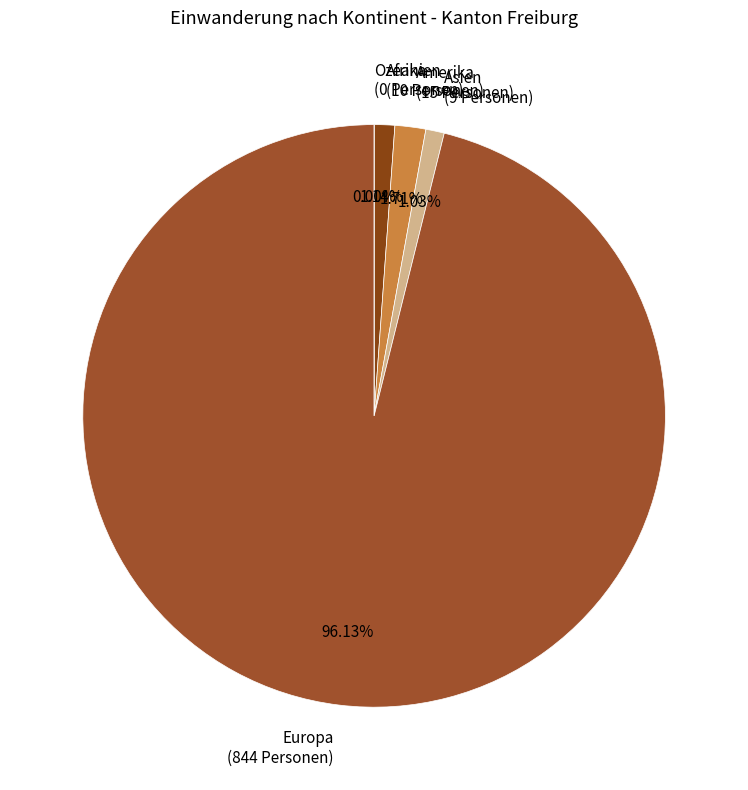

What is the change in value from Afrika to Ozeanien?

-10